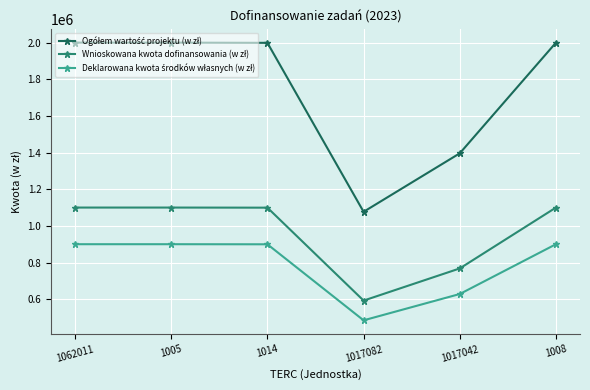

At how many categories does at least one series exceed 727730?

6